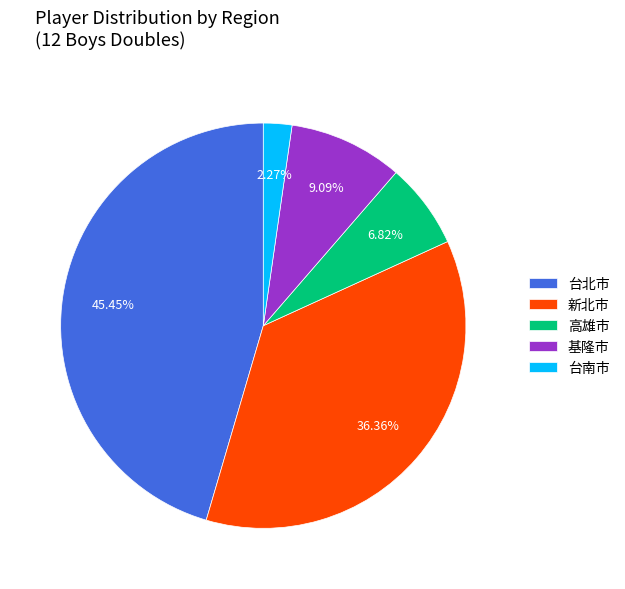

Combined, what portion of the pie is 新北市 and 台南市?

38.6%